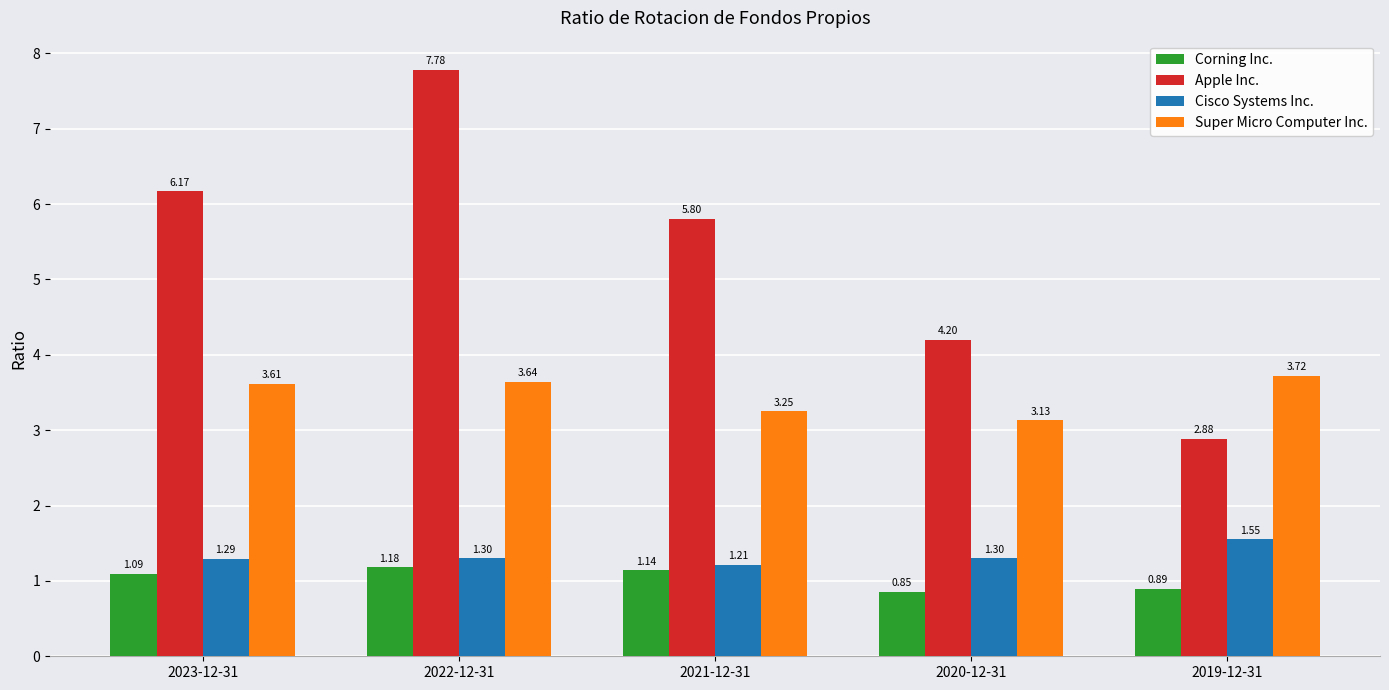

What is the label of the 2nd bar from the left?

2022-12-31